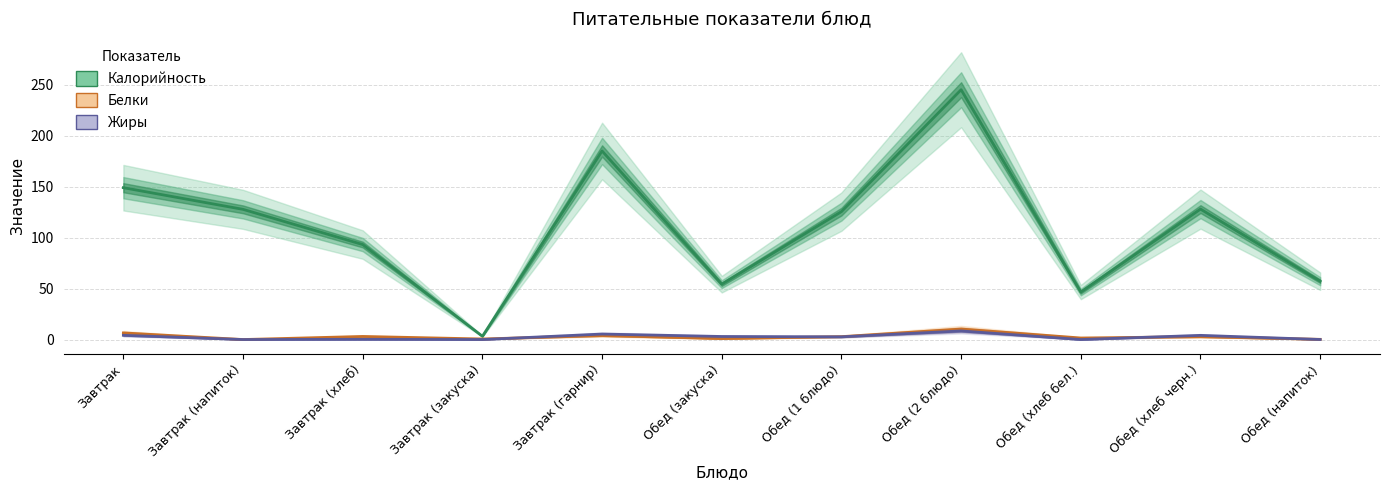

What is the greatest value displayed?

245.1